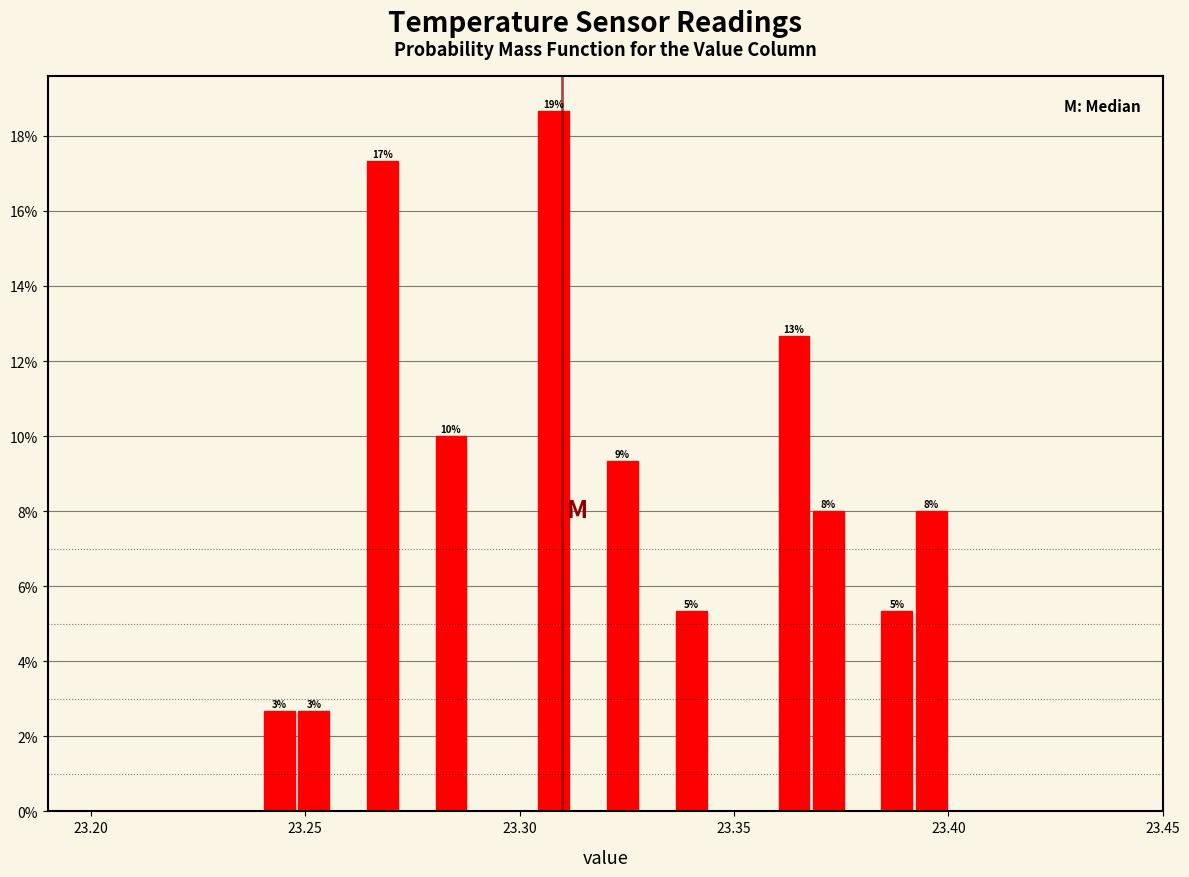

Around what value on the x-axis is the tallest bar? Give the approximate position of its centre, as read against the axis.

23.310